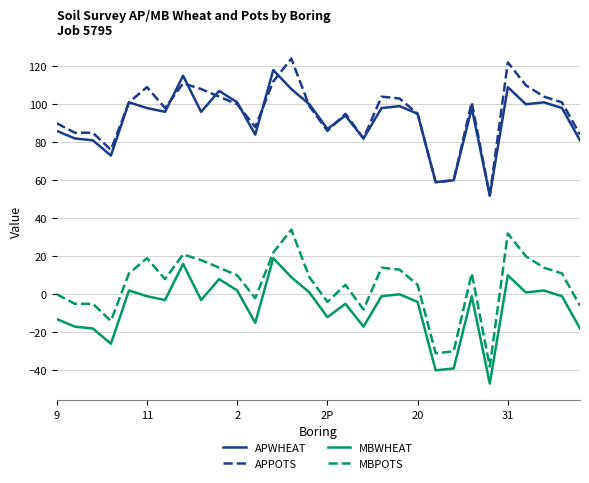

What is the highest value of the APPOTS series?

124